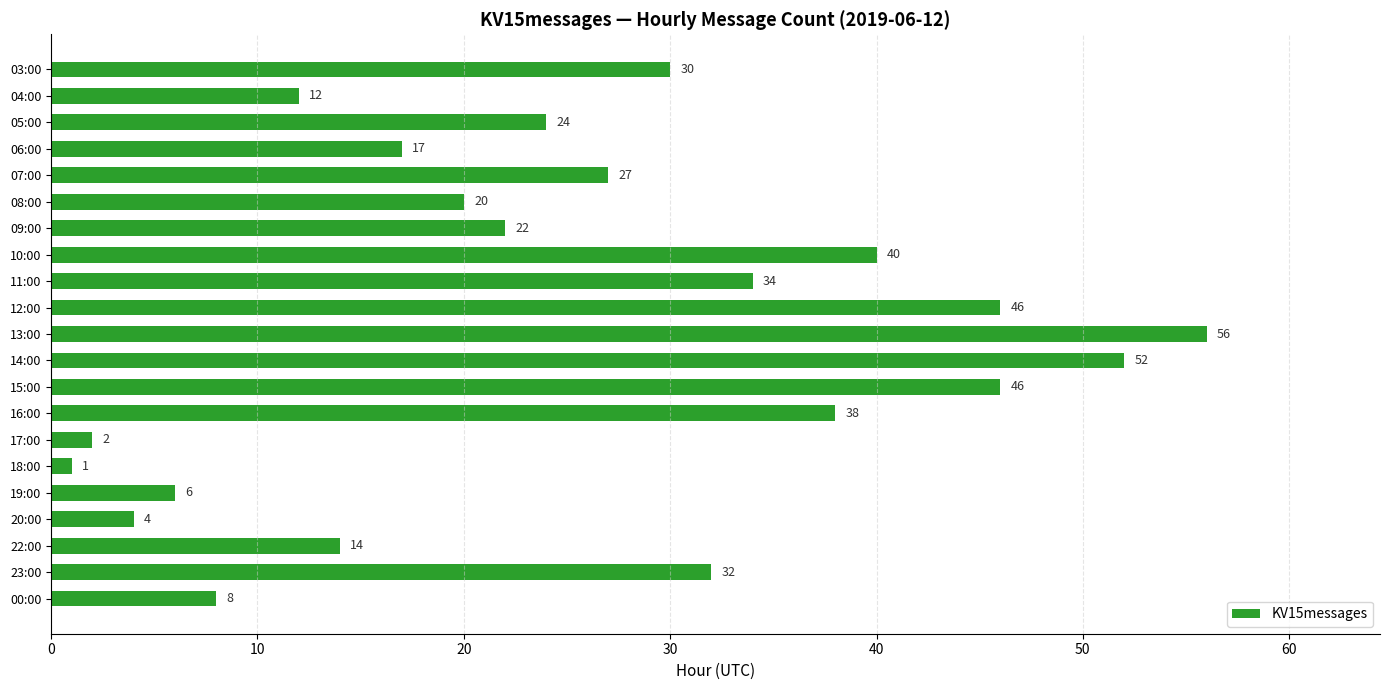

How many data points does each series have?

21